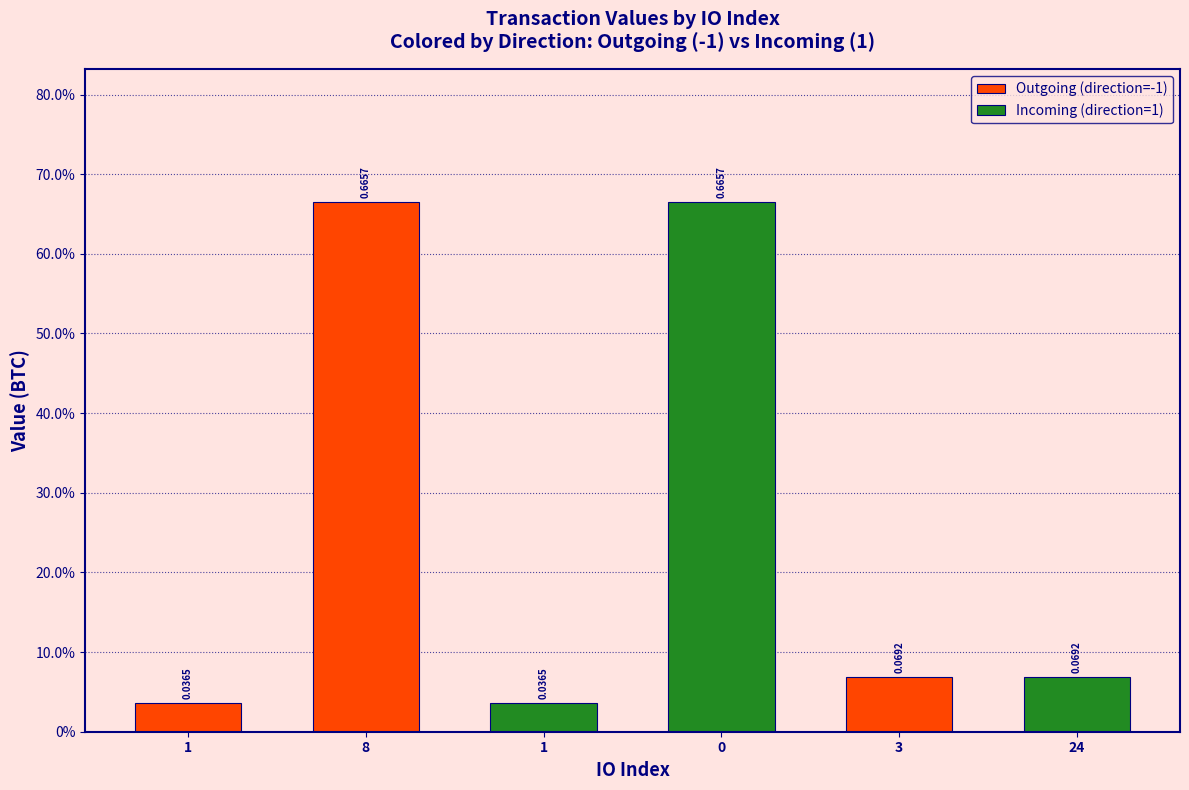

Reading left to right, list all the values displayed in this chart.

1=0.0	8=0.7	1=0.0	0=0.7	3=0.1	24=0.1